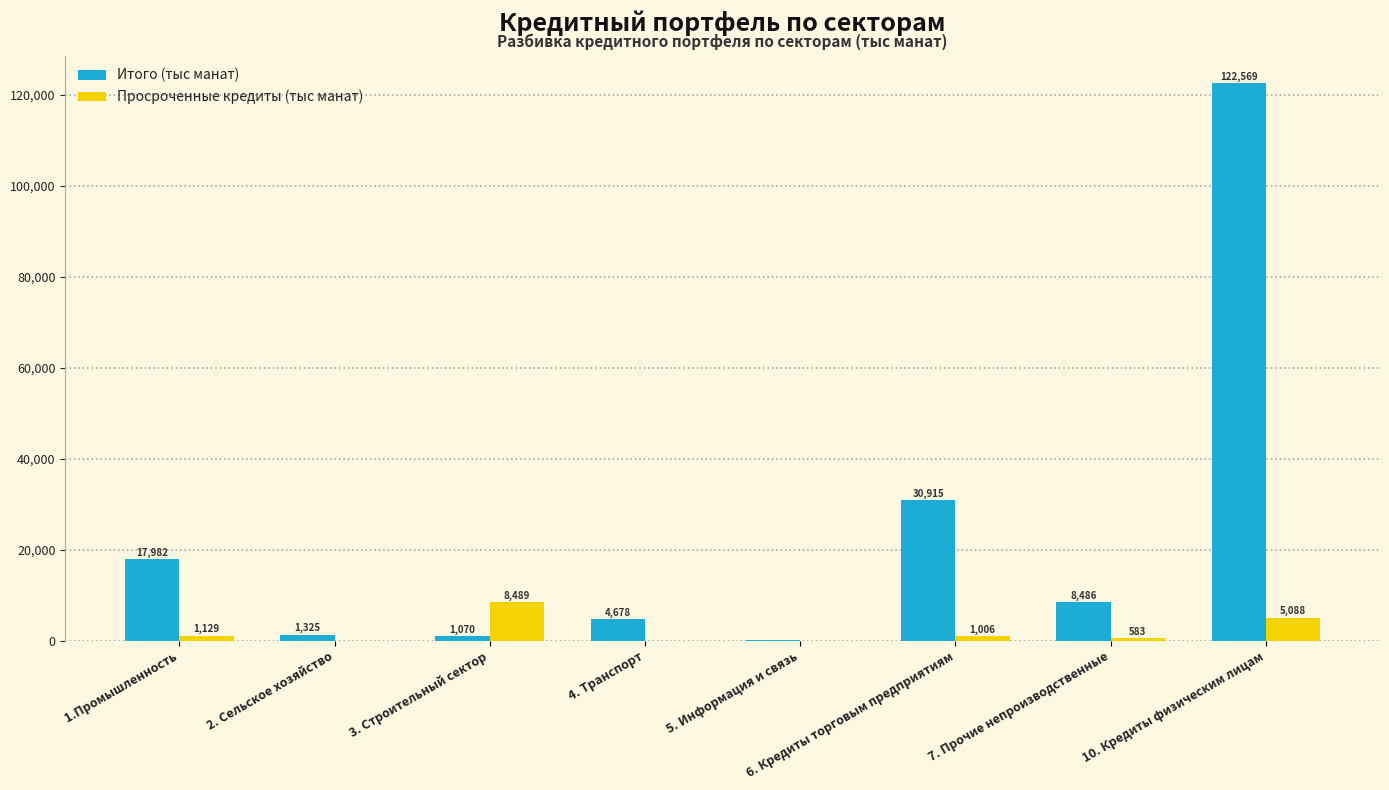

Are the bars grouped side by side (vs. stacked)?

Yes